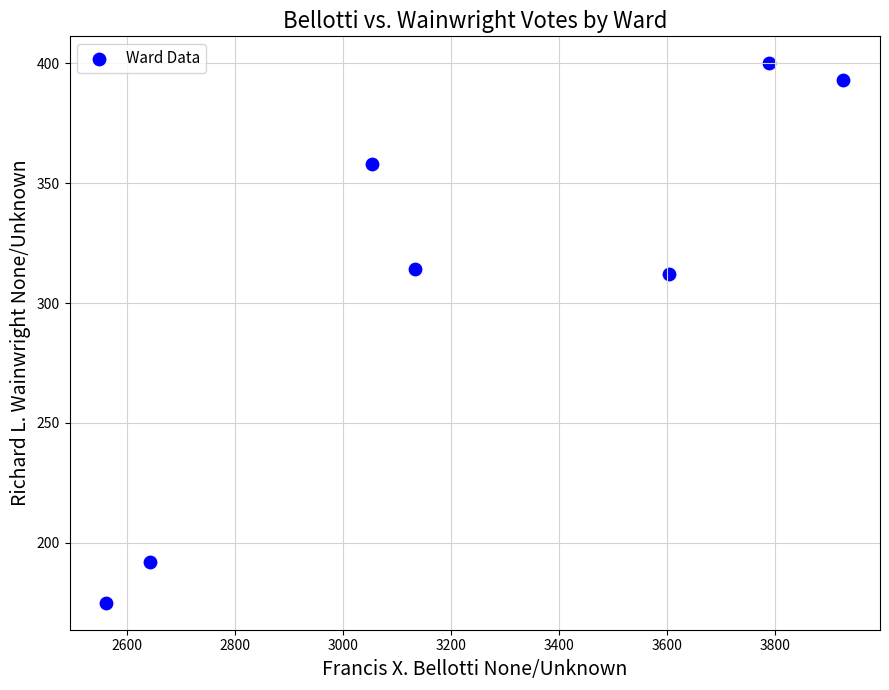

What is the range of X values (max minus min)?

1366